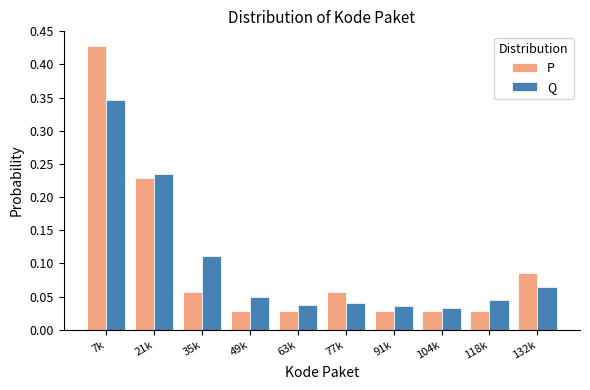

Count the Q values in the range 0 to 1.

10